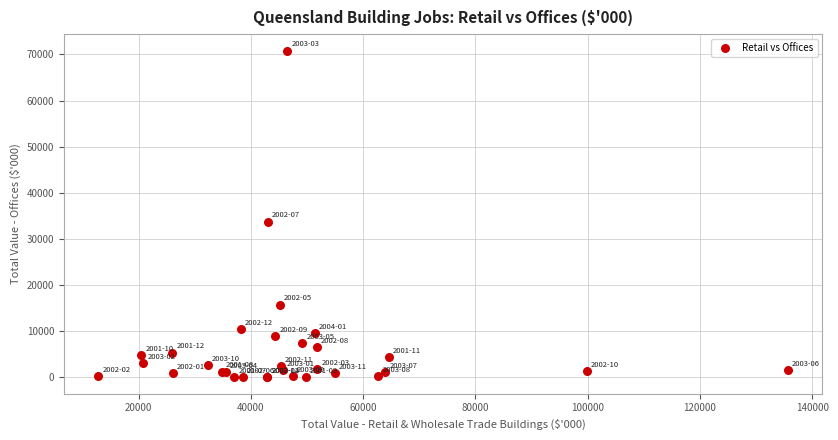

What Y value in the scatter plot is closest to 35431?

33750